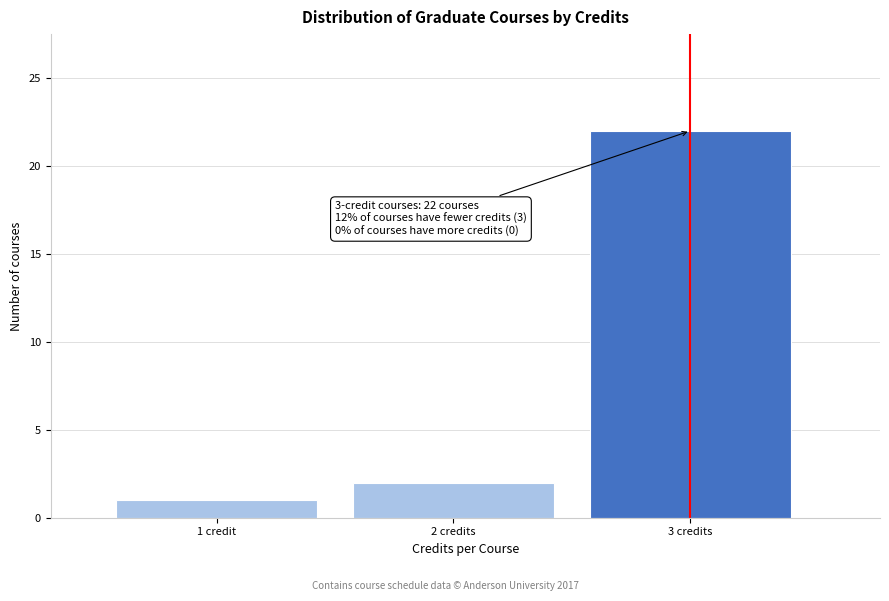

Reading left to right, what are all the values shown in this chart?

1	2	22